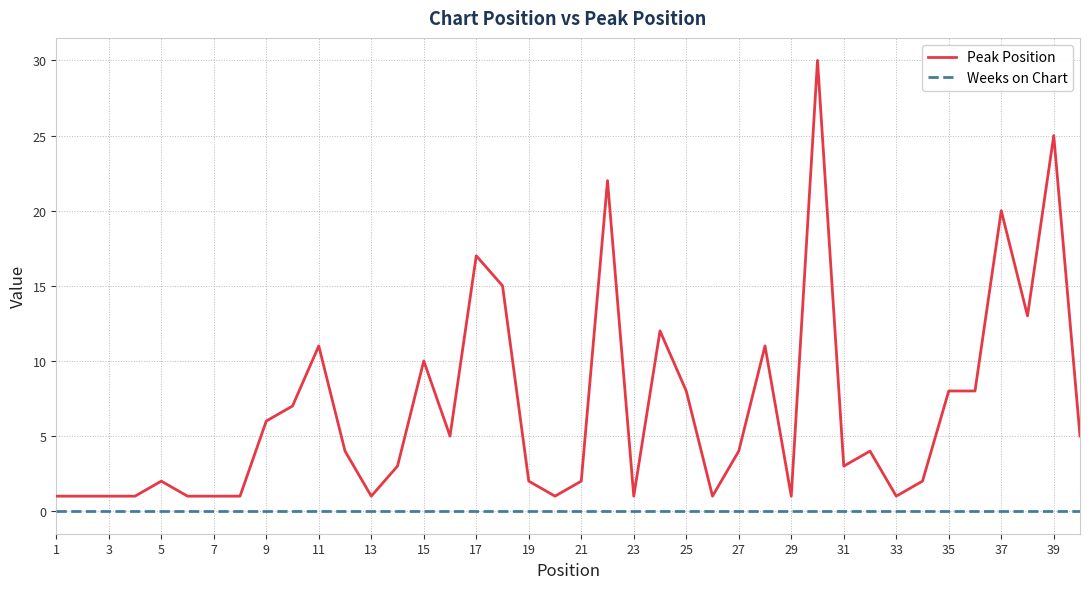

True or false: Peak Position and Weeks on Chart cross at least once.

False